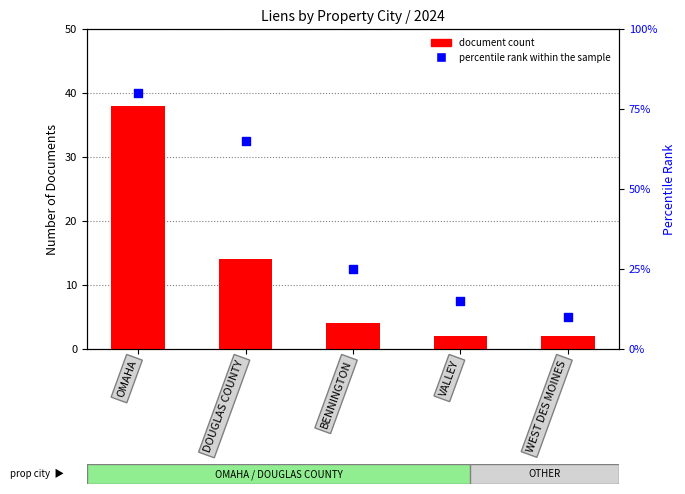

What are all the series names shown in the legend?

document count, percentile rank within the sample